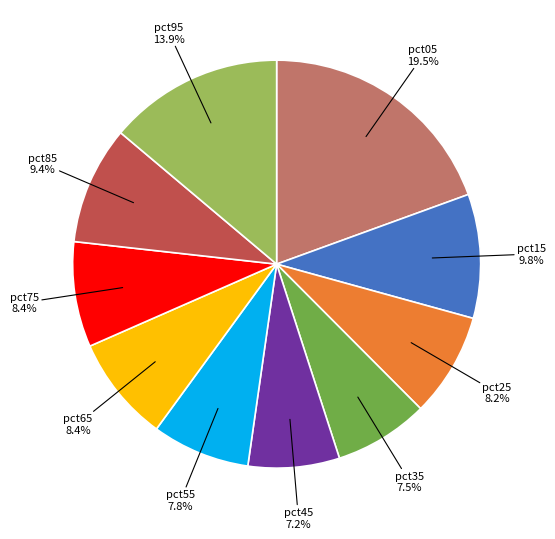

How many slices are in this pie chart?

10